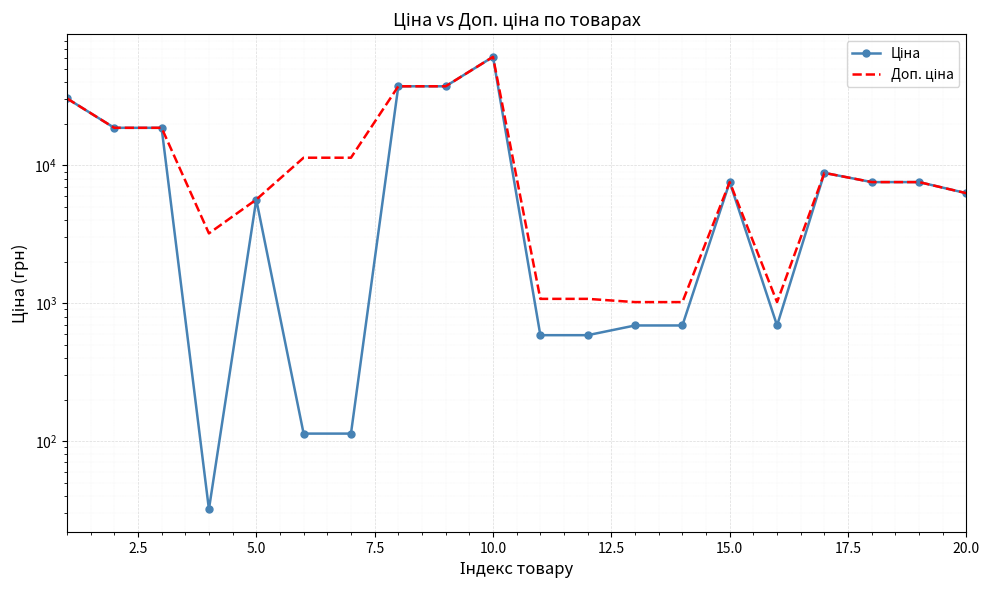

Is the value of Доп. ціна at 18 greater than the value of Ціна at 2.5?

No